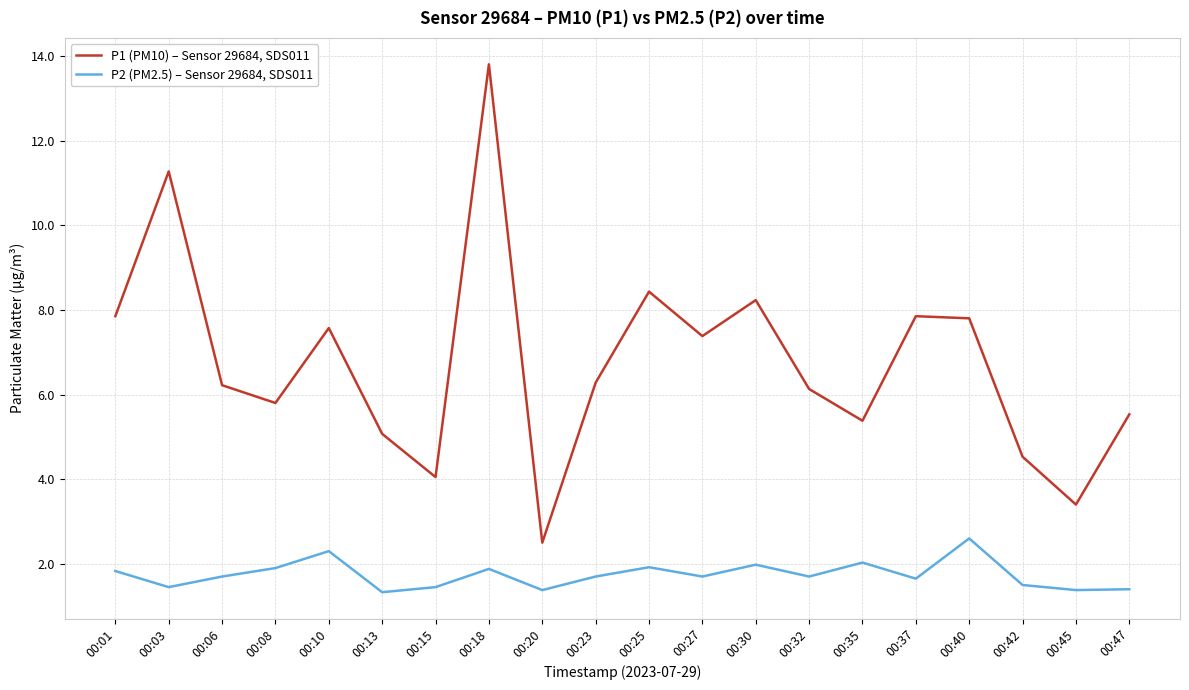

What are all the series names shown in the legend?

P1 (PM10) – Sensor 29684, SDS011, P2 (PM2.5) – Sensor 29684, SDS011